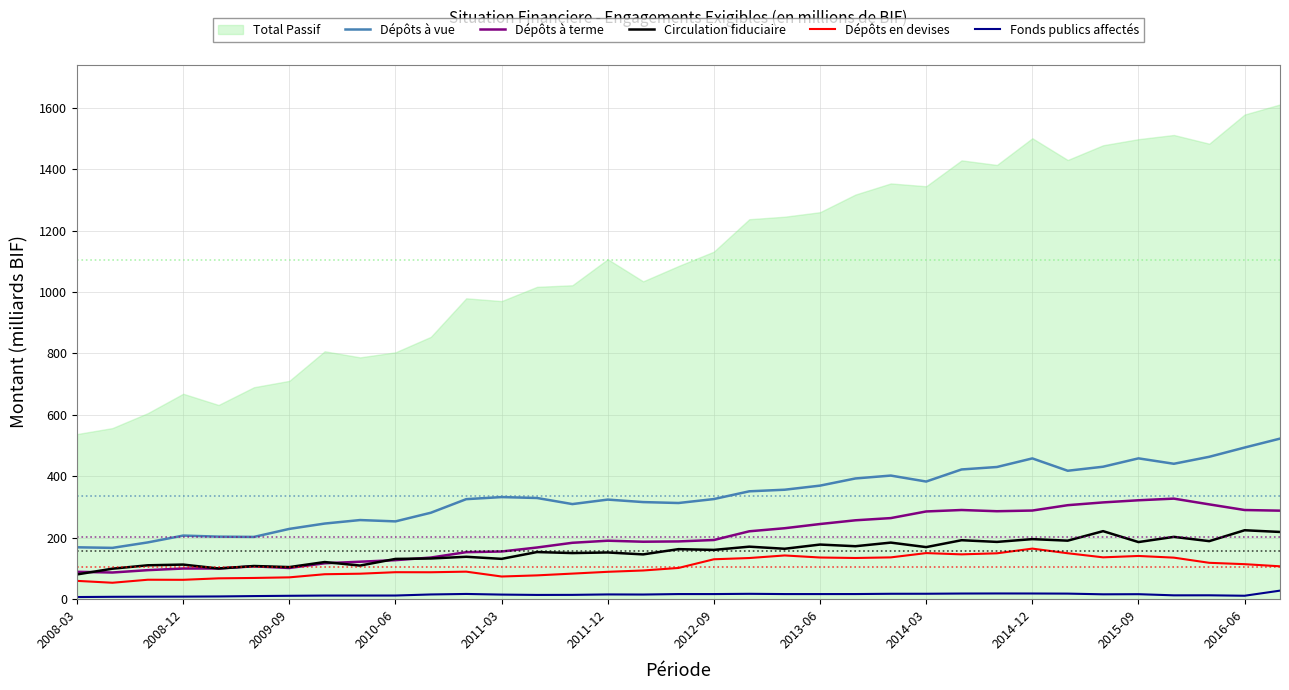

What is the average value of the Dépôts à vue series?

336.4